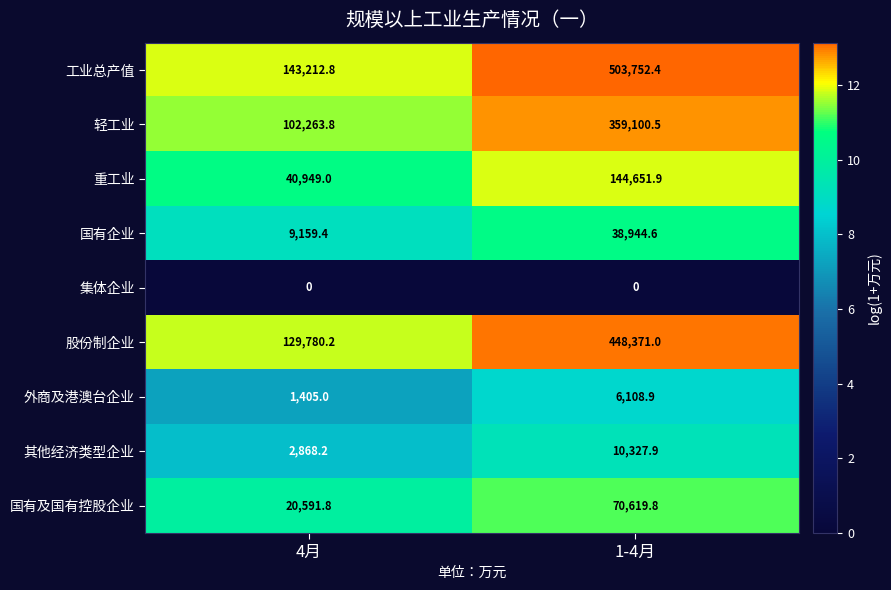

At which category is the sum across all series the highest?

1-4月